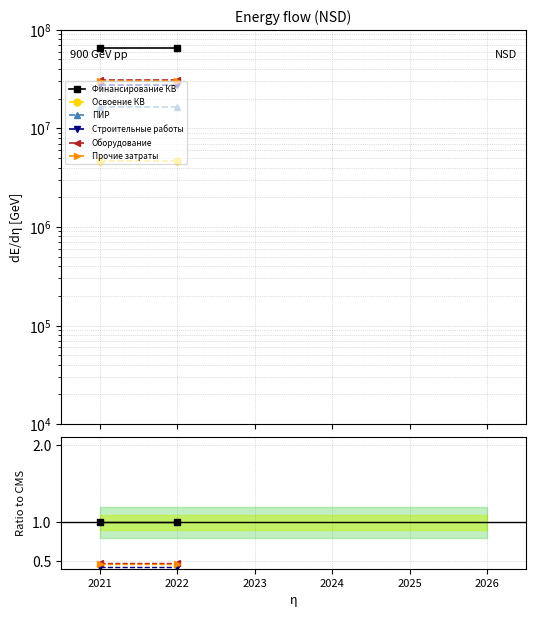

At which label is Освоение КВ closest to 0?

2021